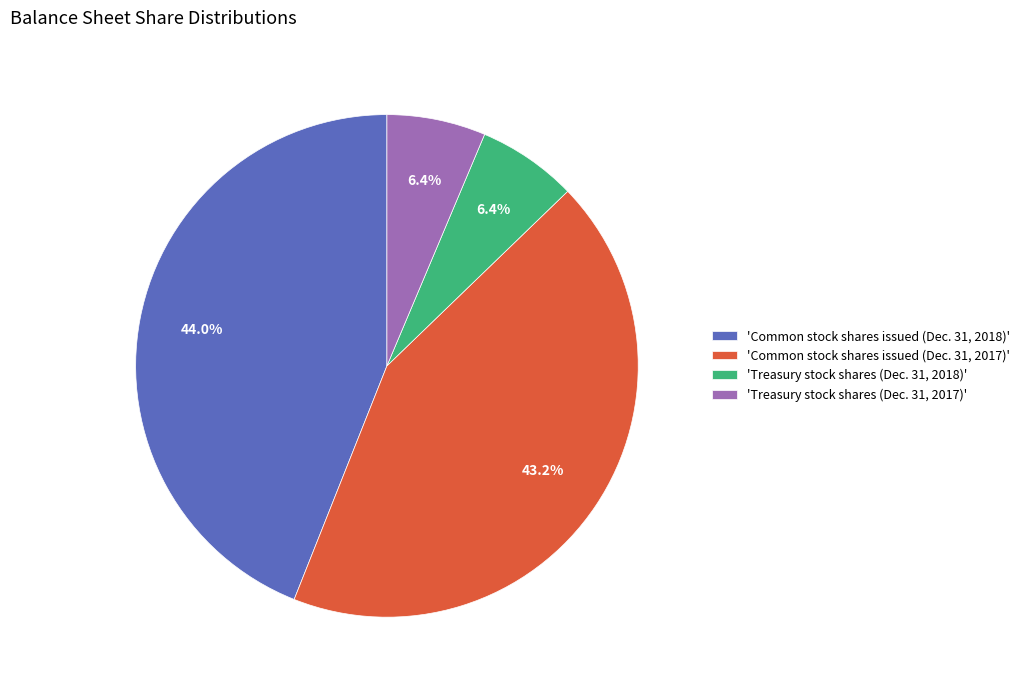

Count the number of slices in the pie.

4